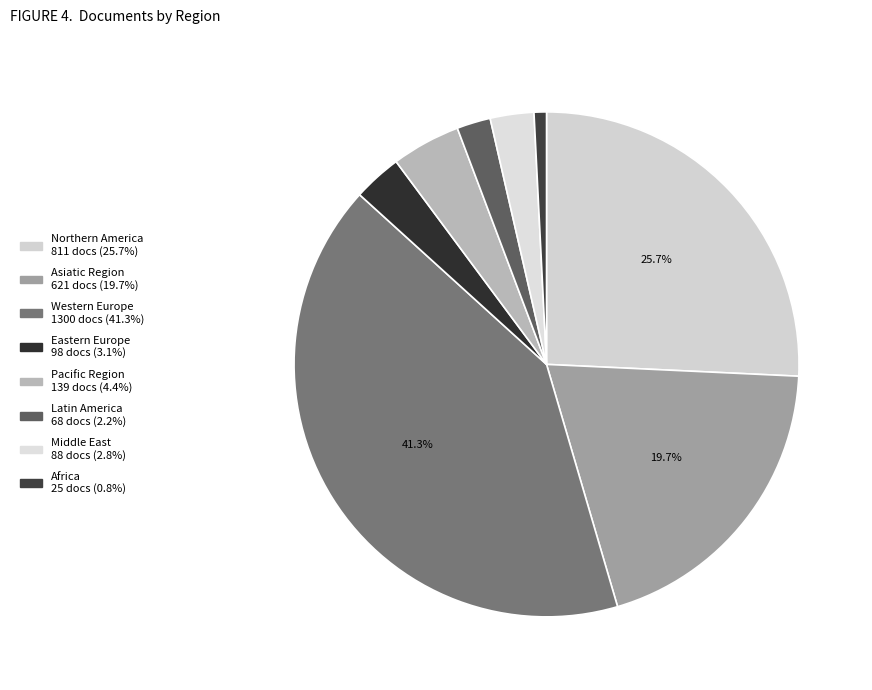

How many segments does this pie chart have?

8